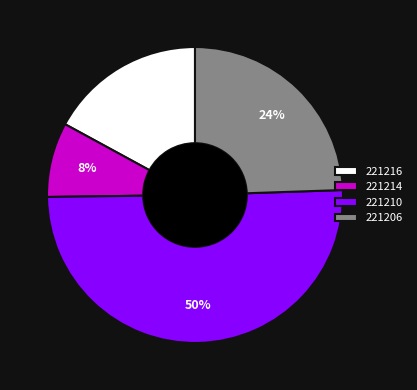

Which category has the biggest portion of the pie?

221210